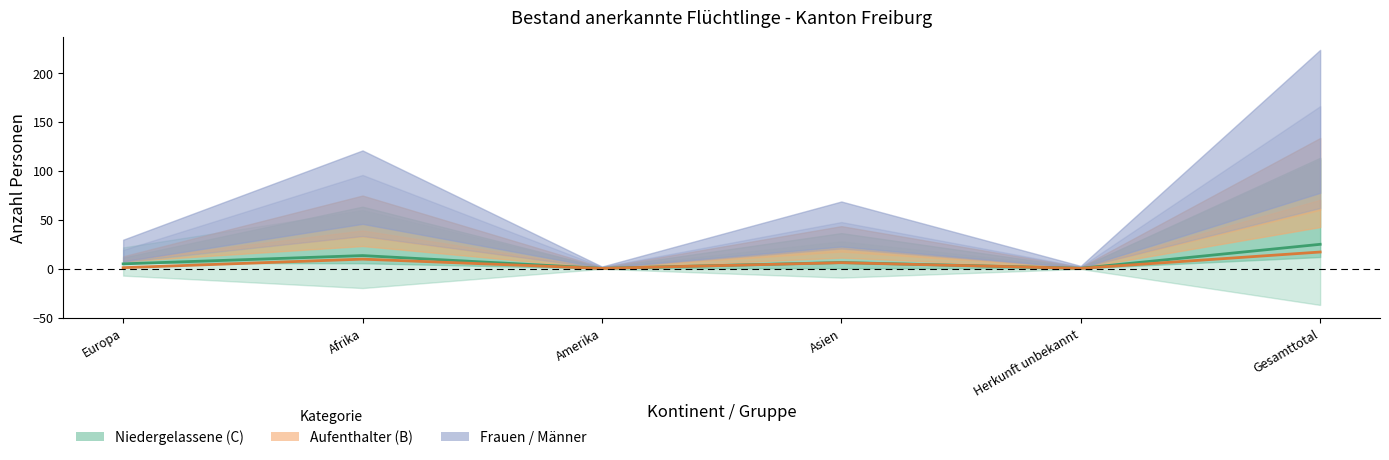

What is the sum of the Niedergelassene (C) - Linie values at Gesamttotal and Amerika?

25.0